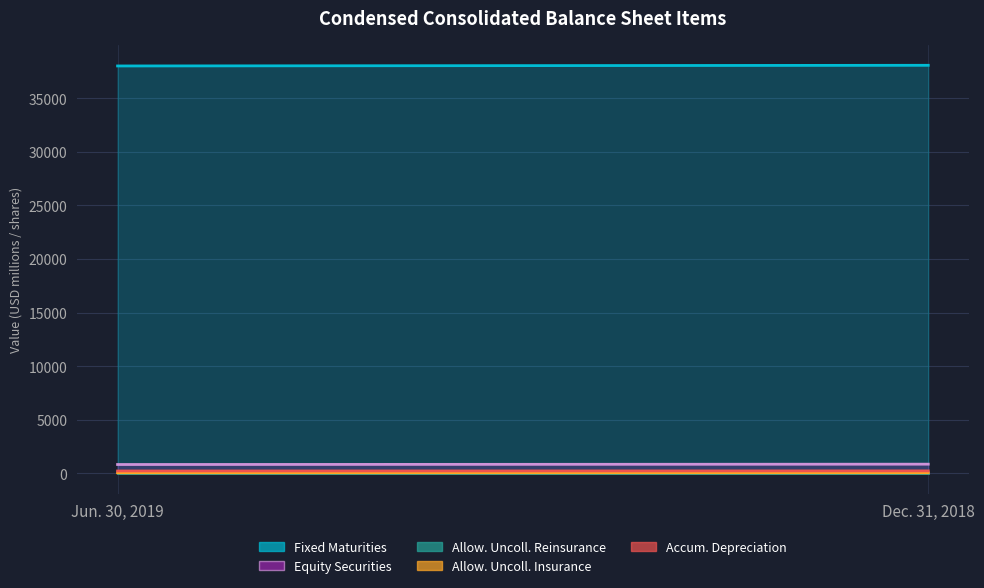

What are all the series names shown in the legend?

Fixed Maturities, Equity Securities, Allow. Uncoll. Reinsurance, Allow. Uncoll. Insurance, Accum. Depreciation